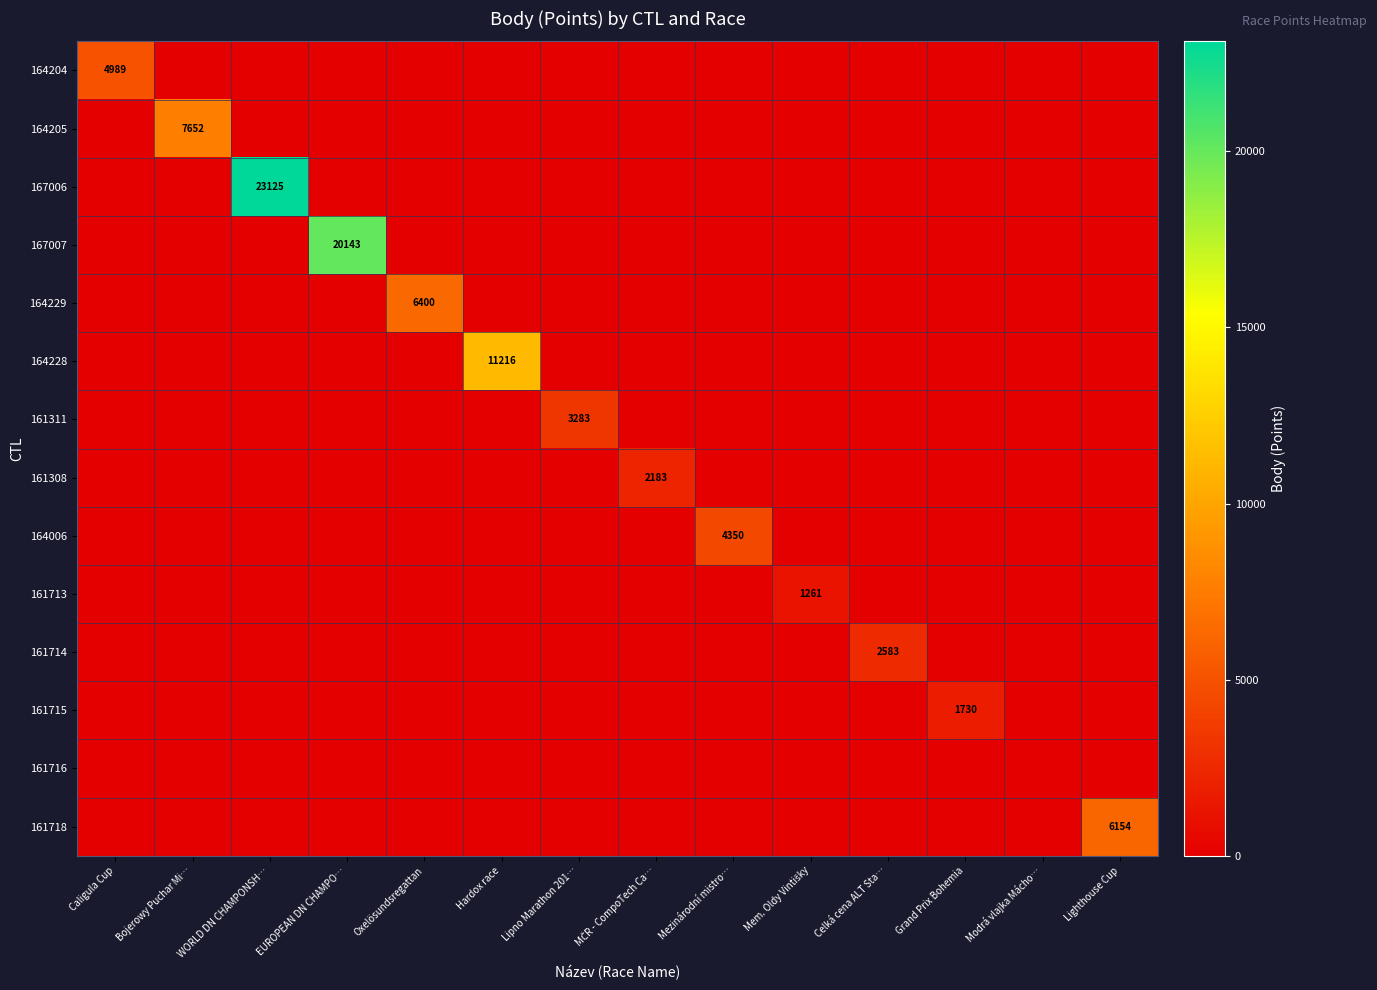

At which category is the sum across all series the highest?

WORLD DN CHAMPONSH…